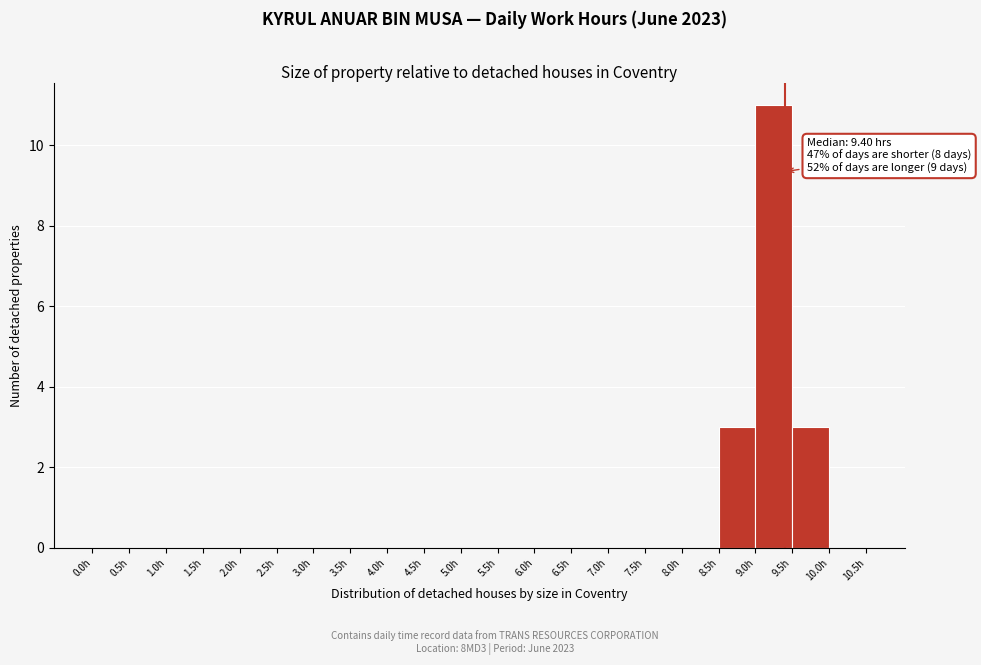

Over which range of the x-axis is the bar tallest?

9.0 to 9.5